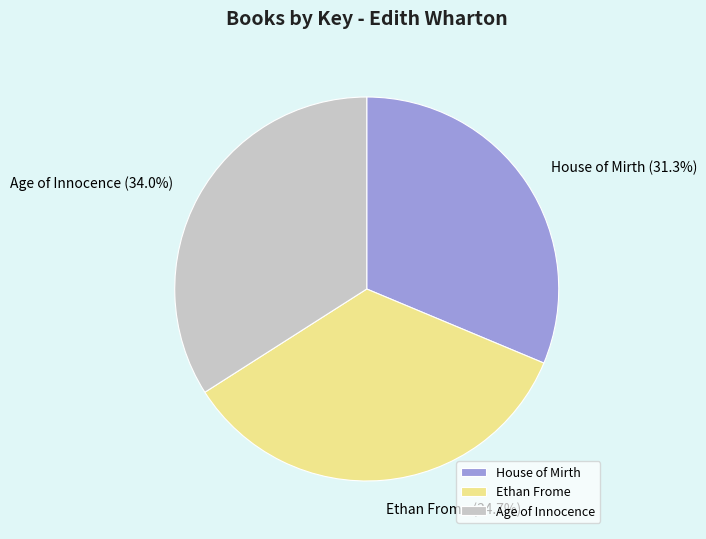

Is there a majority slice in this chart?

No